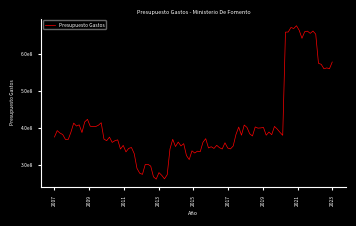

Does the chart display data point markers on the line(s)?

No